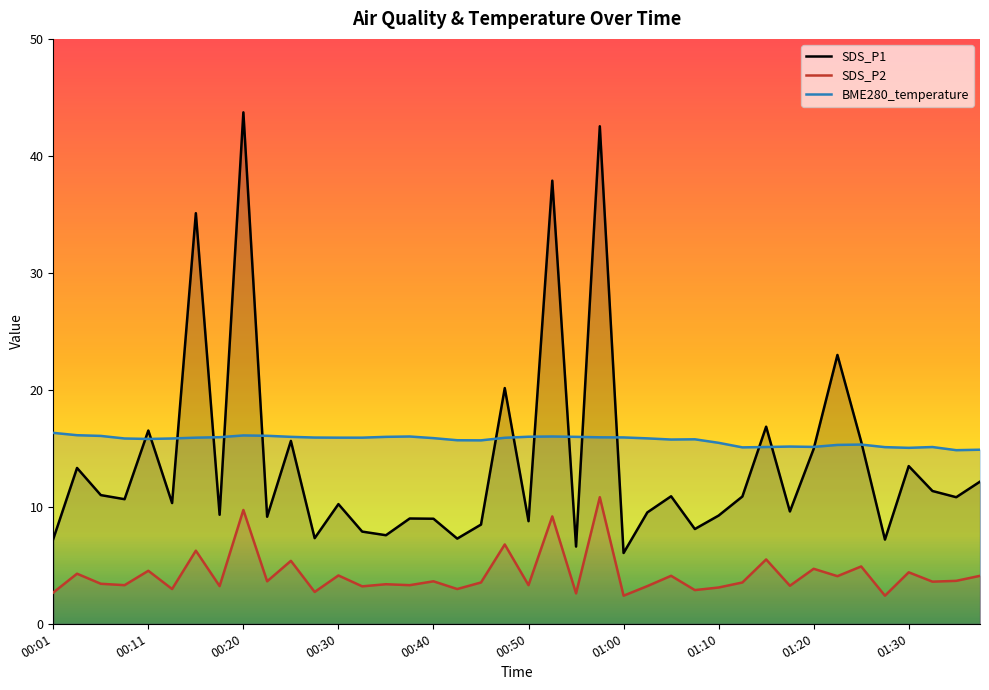

True or false: BME280_temperature has more than 0 points higher than both neighbors.

True